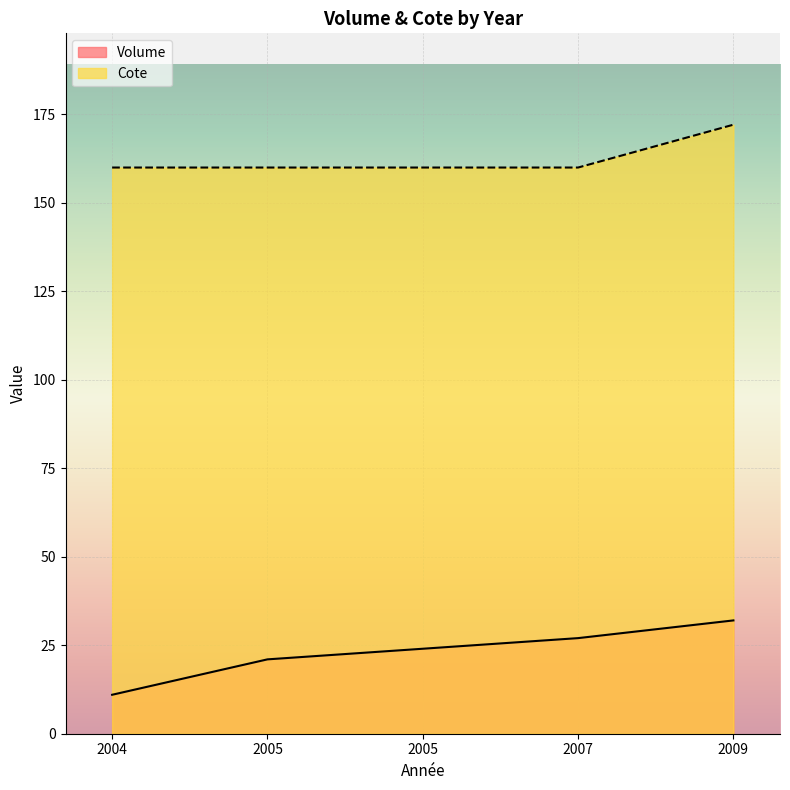

True or false: Volume and Cote intersect in this chart.

False